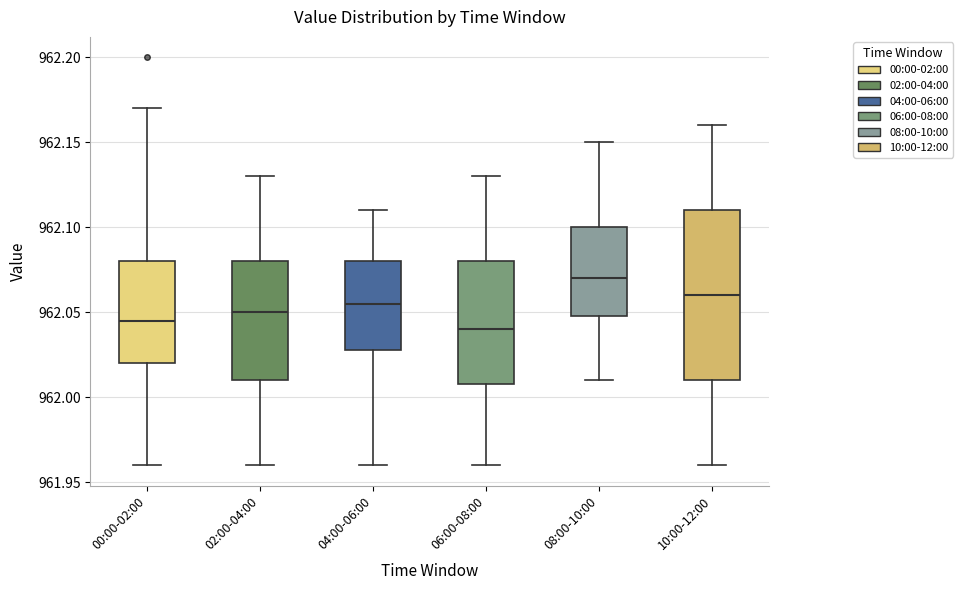

Comparing the boxes themselves (not the whiskers), which one is the tallest?

10:00-12:00